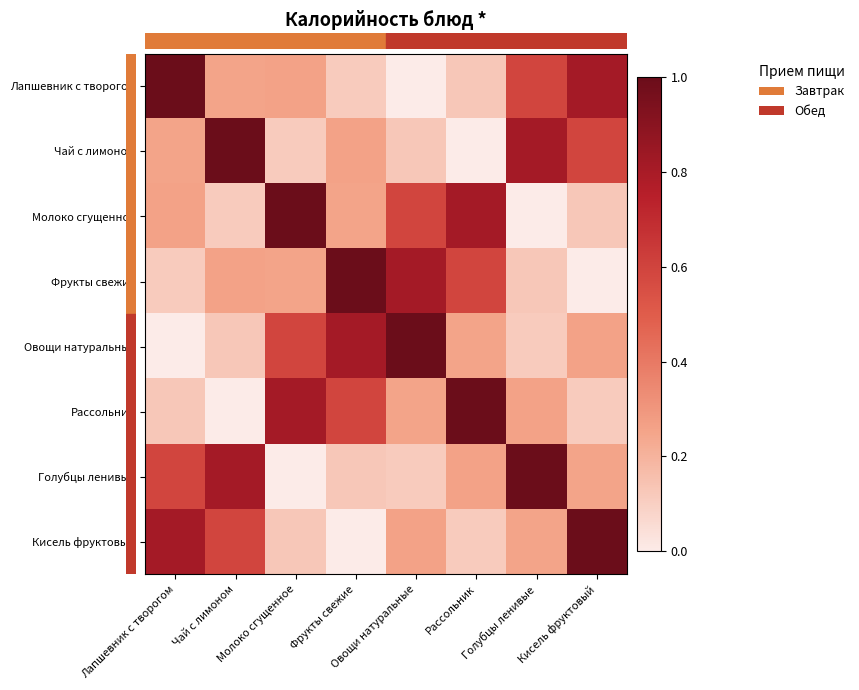

At which category is the sum across all series the highest?

Лапшевник с творогом